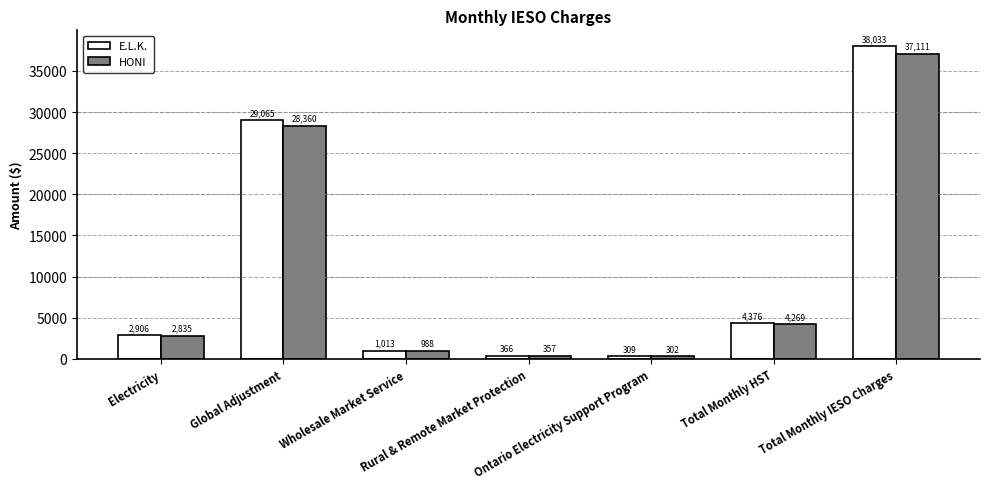

Which series has the widest spread of values?

E.L.K.